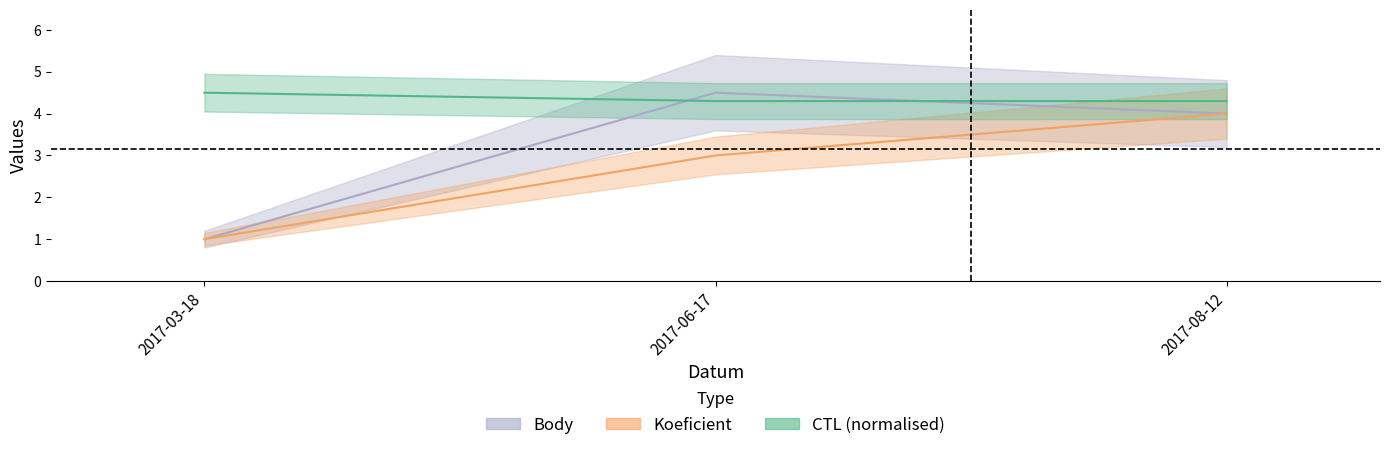

Rank the series by their maximum value, from lowest to highest.

Koeficient, CTL, Body